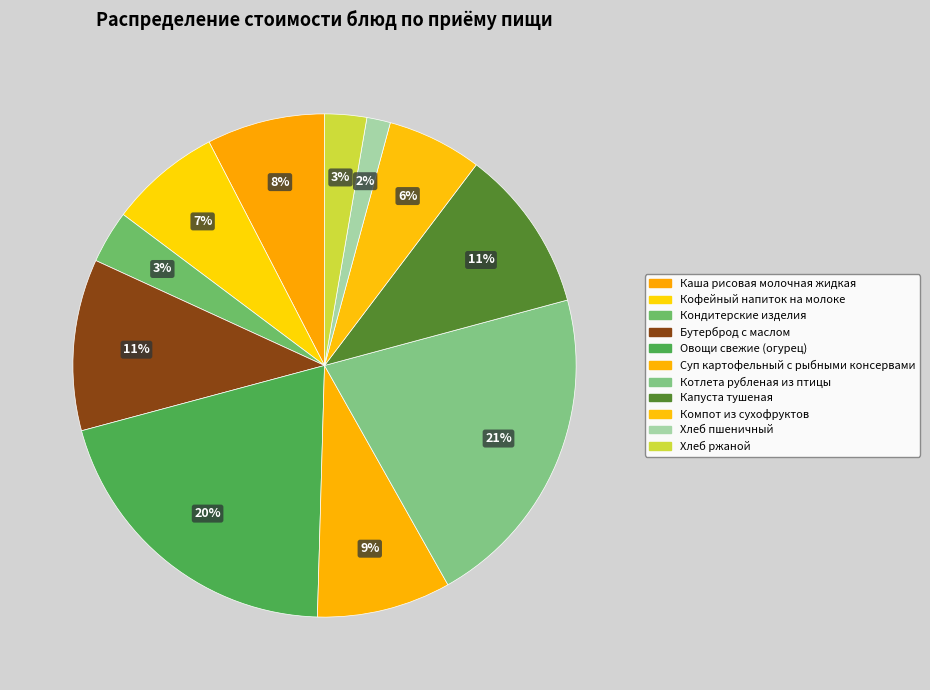

Which has a higher value, Капуста тушеная or Овощи свежие (огурец)?

Овощи свежие (огурец)